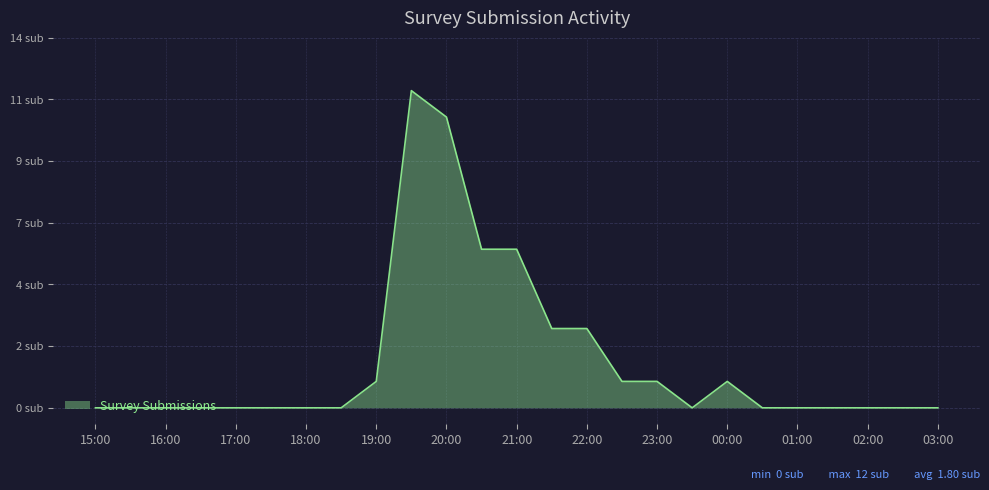

Is this an area chart (filled region under the line)?

Yes